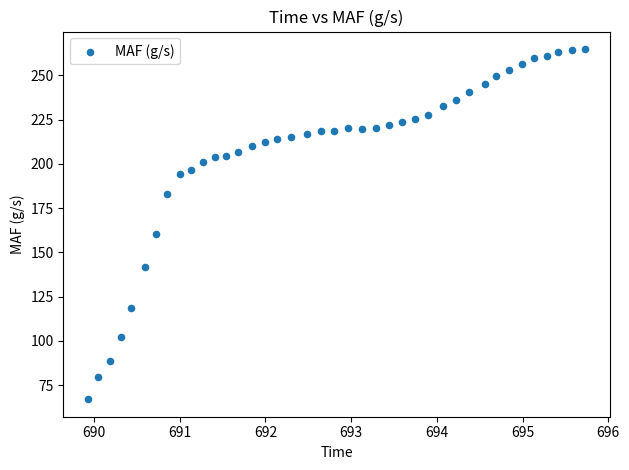

What is the range of Y values (max minus min)?

197.9